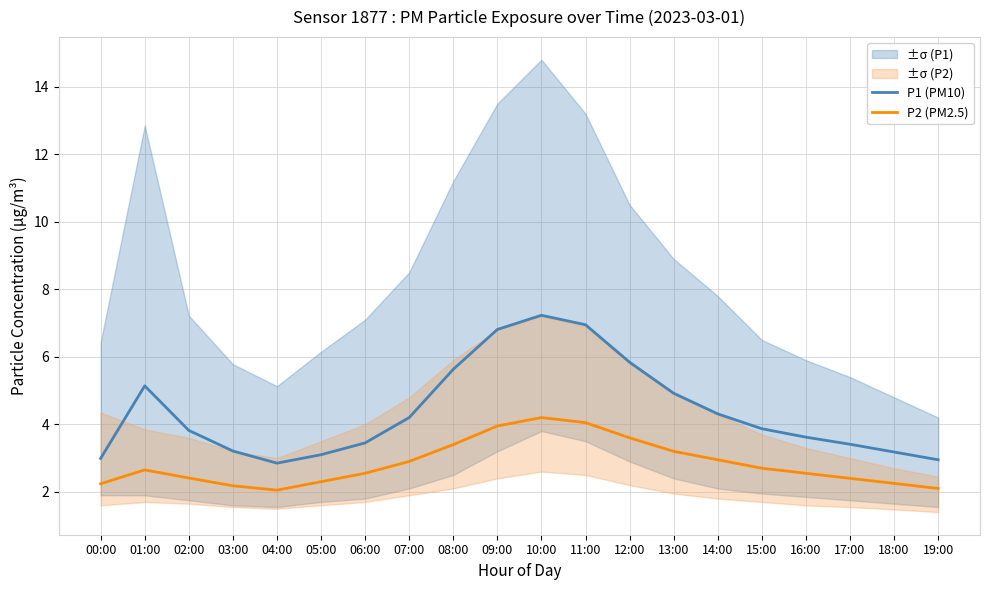

Reading left to right, list all the values displayed in this chart.

P1 (PM10): 3.0	5.1	3.8	3.2	2.9	3.1	3.5	4.2	5.6	6.8	7.2	7.0	5.8	4.9	4.3	3.9	3.6	3.4	3.2	3.0
P2 (PM2.5): 2.2	2.6	2.4	2.2	2.0	2.3	2.5	2.9	3.4	4.0	4.2	4.0	3.6	3.2	3.0	2.7	2.5	2.4	2.2	2.1